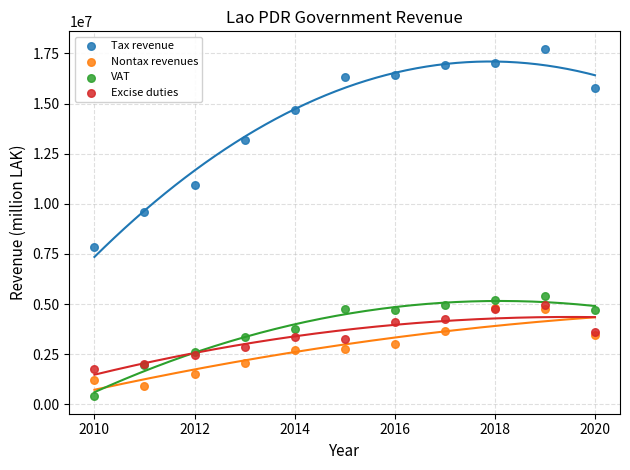

In the Tax revenue series, what Y value is closest to 12786230?

13206938.3